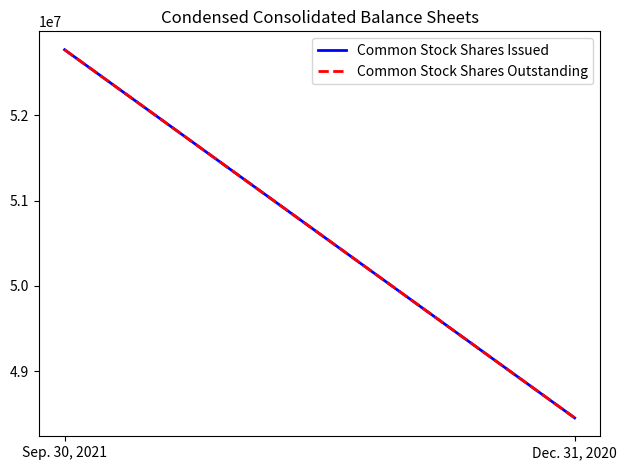

What is the sum of the Common Stock Shares Issued values at Sep. 30, 2021 and Dec. 31, 2020?

101221761